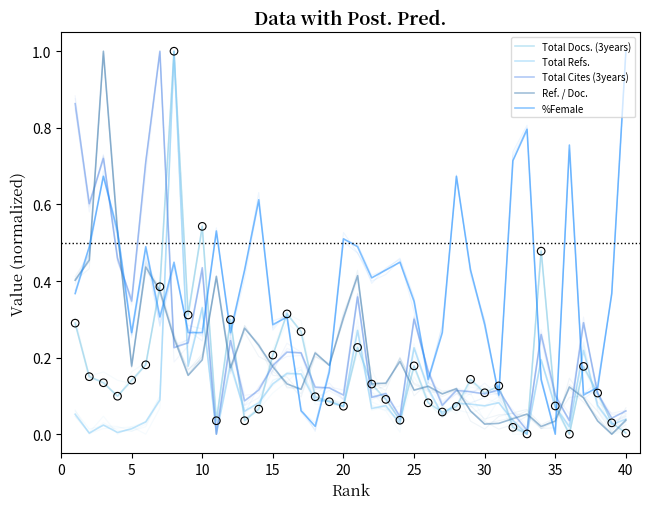

What is the total value across all series at 33?

1.1